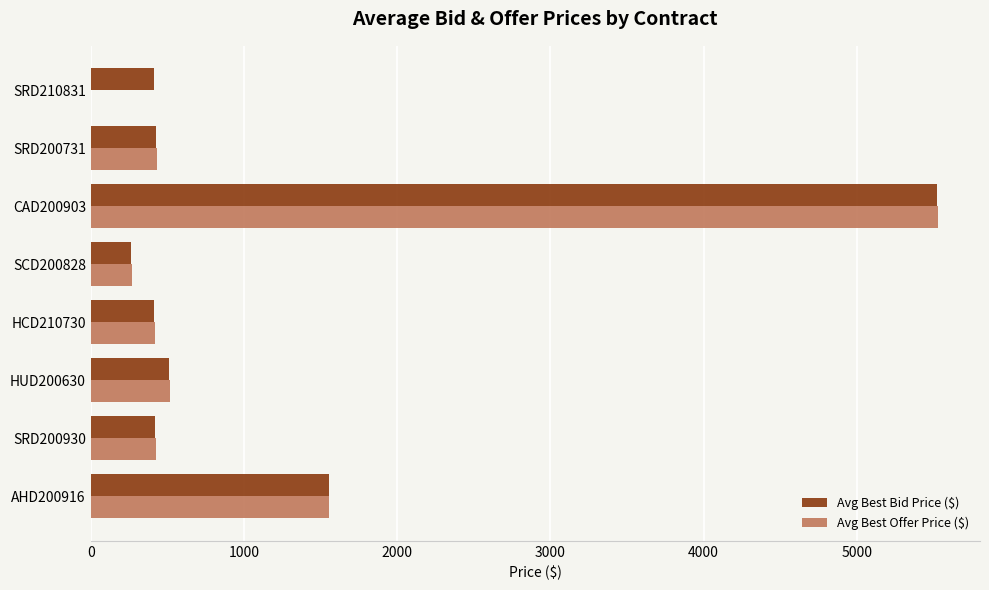

True or false: Avg Best Bid Price ($) has a value of 91.1 at SRD200731.

False